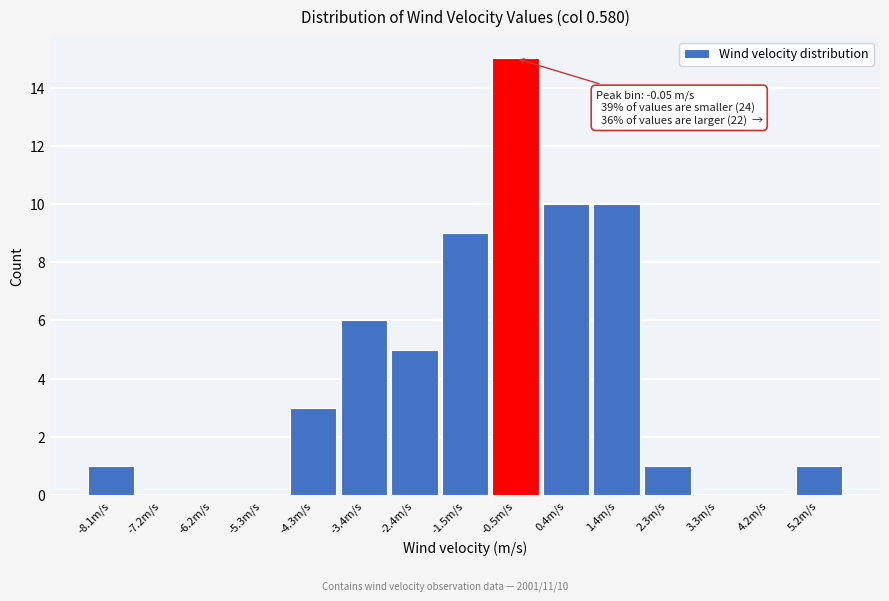

Reading right to left, list all the values displayed in this chart.

5.2m/s=1	4.2m/s=0	3.3m/s=0	2.3m/s=1	1.4m/s=10	0.4m/s=10	-0.5m/s=15	-1.5m/s=9	-2.4m/s=5	-3.4m/s=6	-4.3m/s=3	-5.3m/s=0	-6.2m/s=0	-7.2m/s=0	-8.1m/s=1